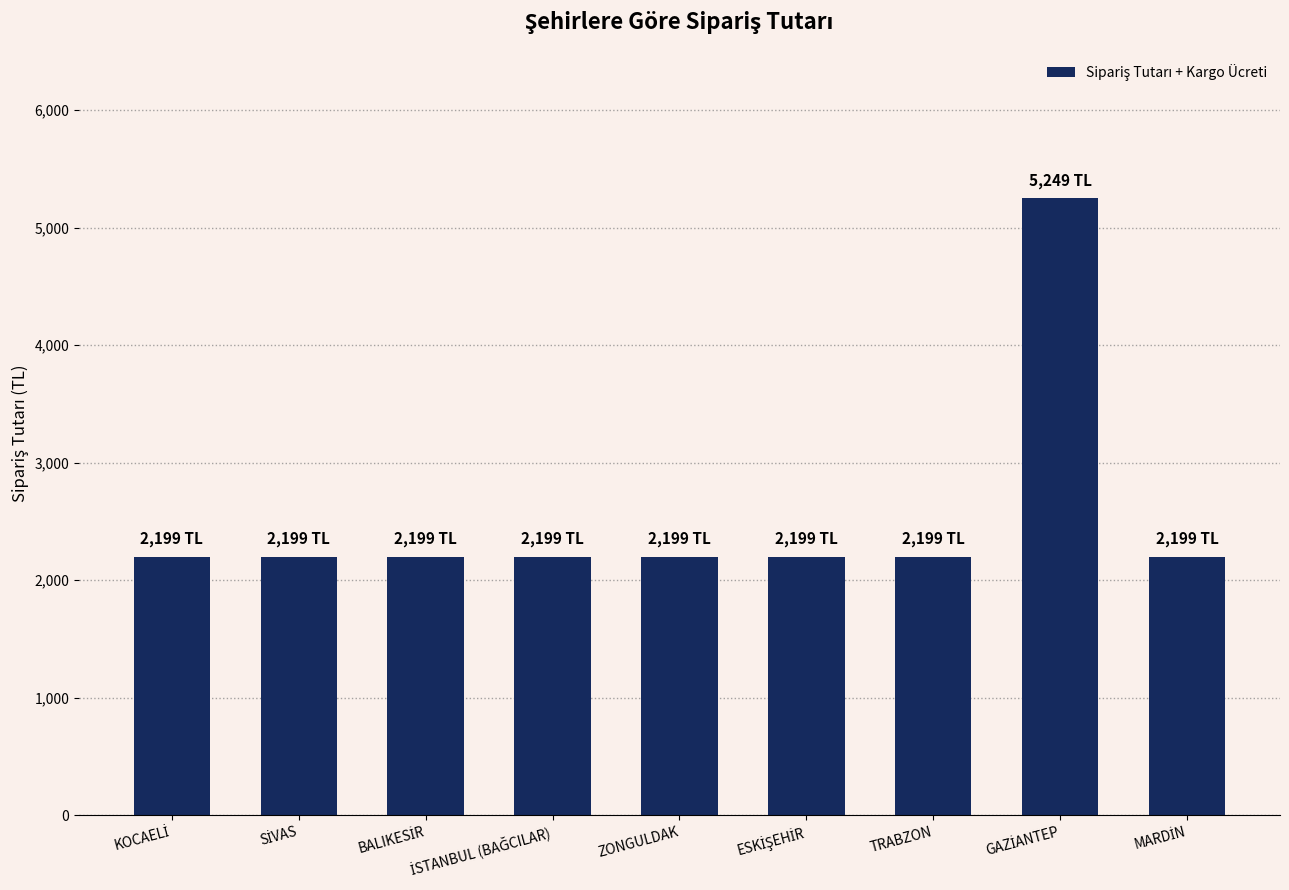

What is the label of the 5th bar from the left?

ZONGULDAK